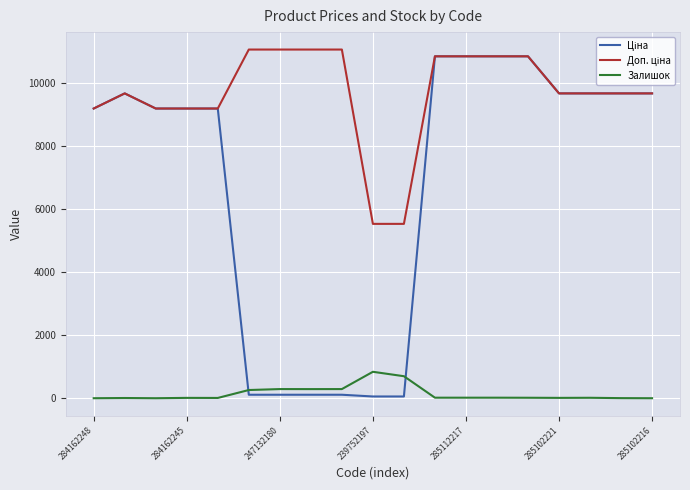

What is the greatest value displayed?

11055.0